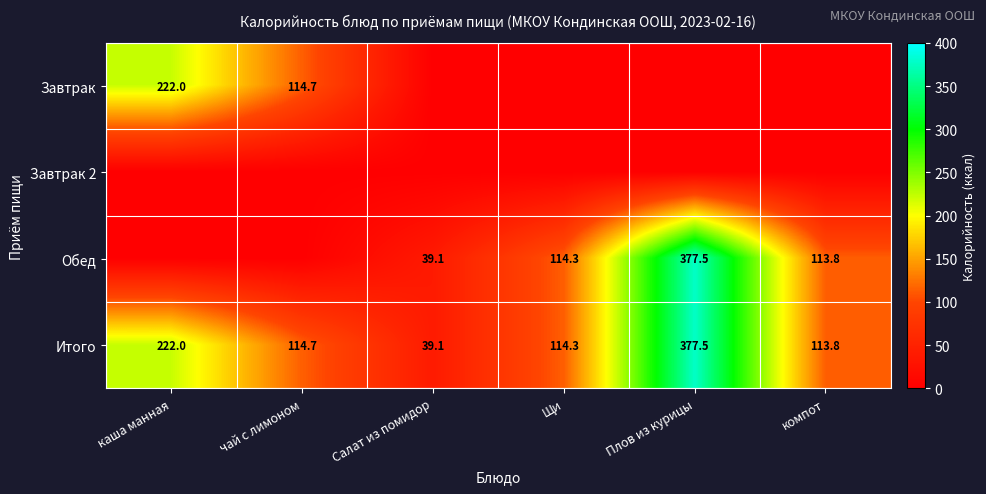

The value of Завтрак at чай с лимоном is 114.7. True or false?

True